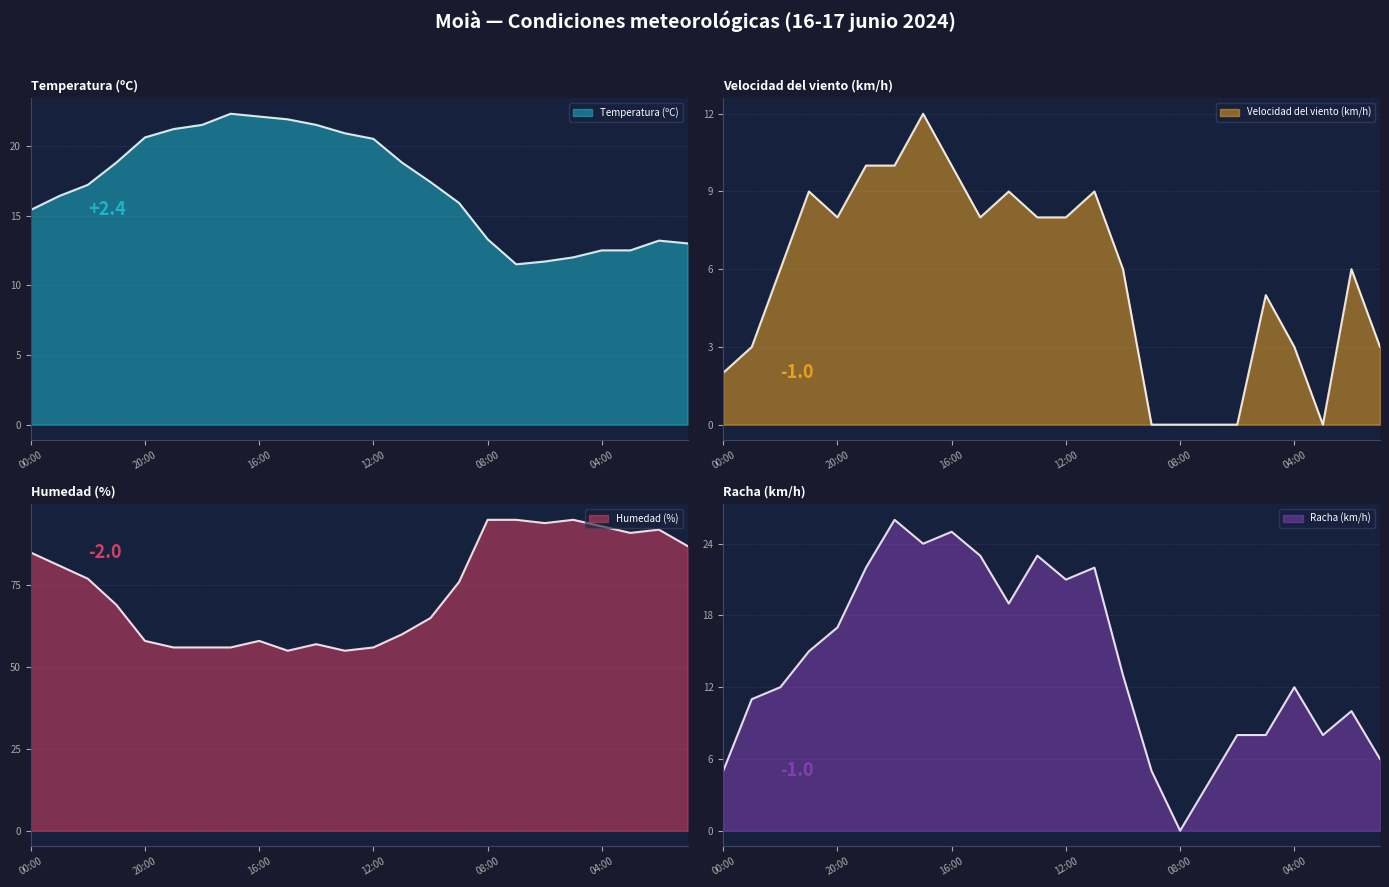

List the labels in order of Humedad (%) value, largest first.

08:00, 07:00, 05:00, 06:00, 04:00, 02:00, 03:00, 01:00, 00:00, 23:00, 22:00, 09:00, 21:00, 10:00, 11:00, 20:00, 16:00, 14:00, 19:00, 18:00, 17:00, 12:00, 15:00, 13:00